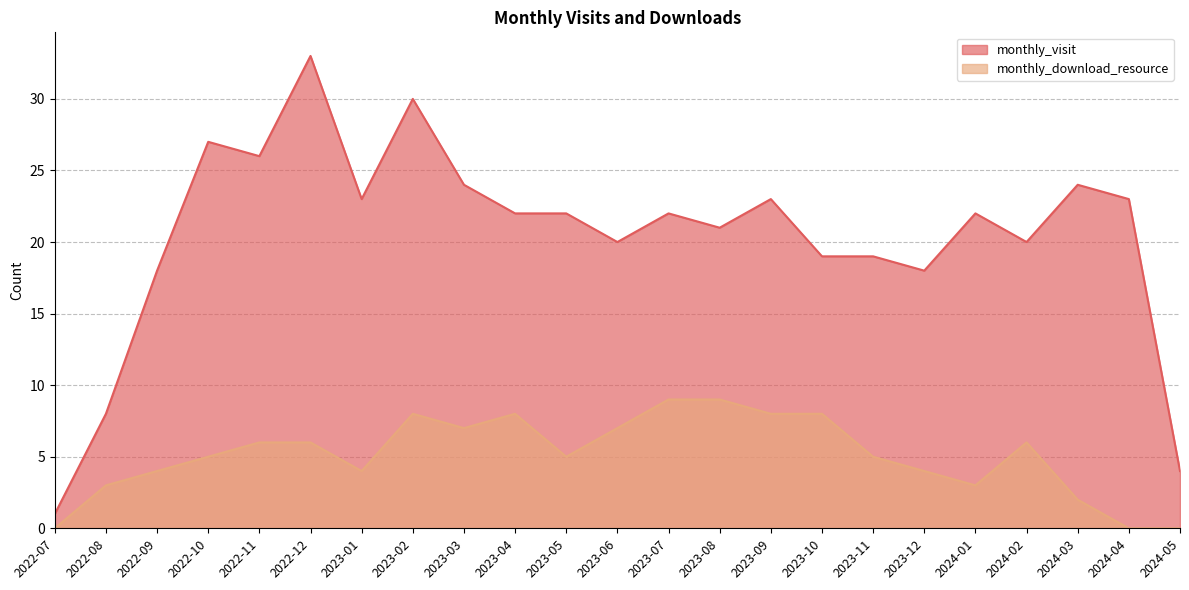

In monthly_download_resource, how many points are higher than both neighbors (excluding endpoints)?

3